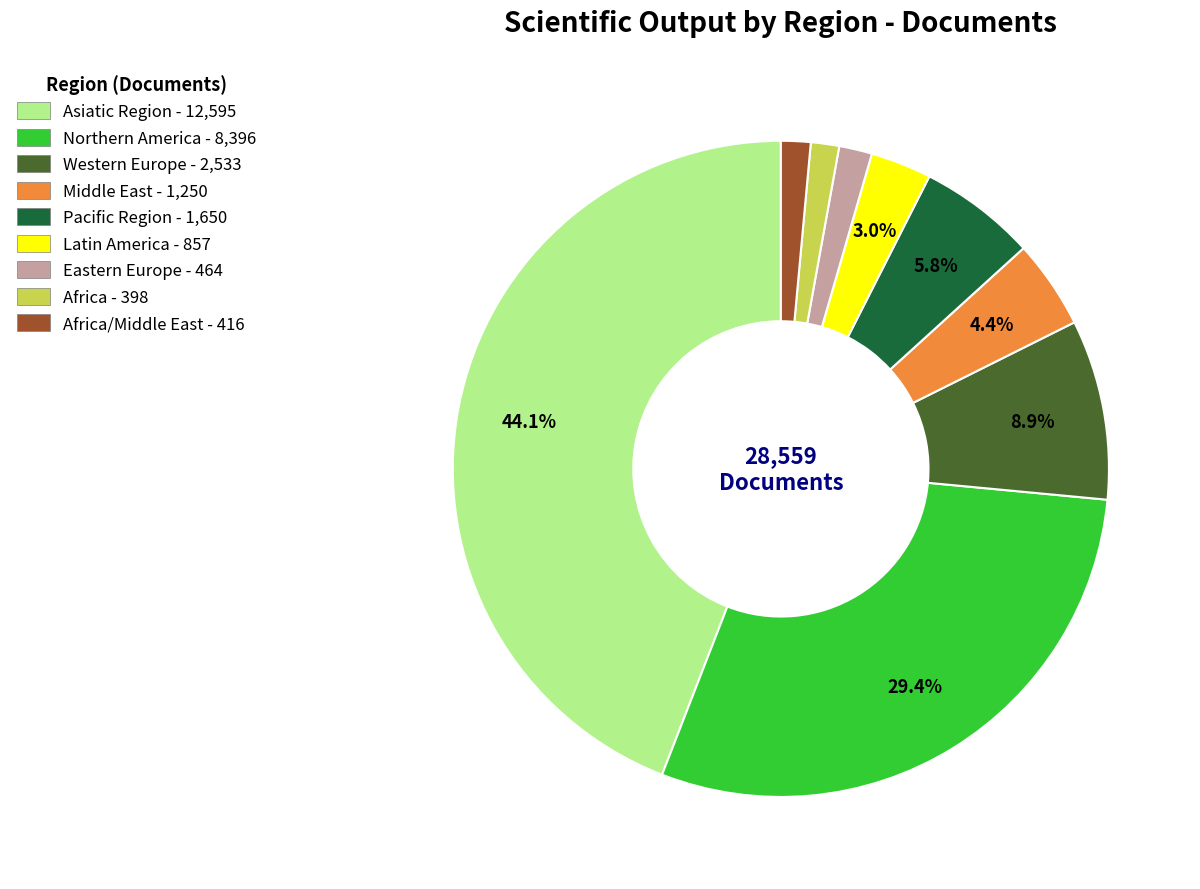

What is the ratio of the value at Middle East - 1,250 to the value at Africa - 398?

3.1